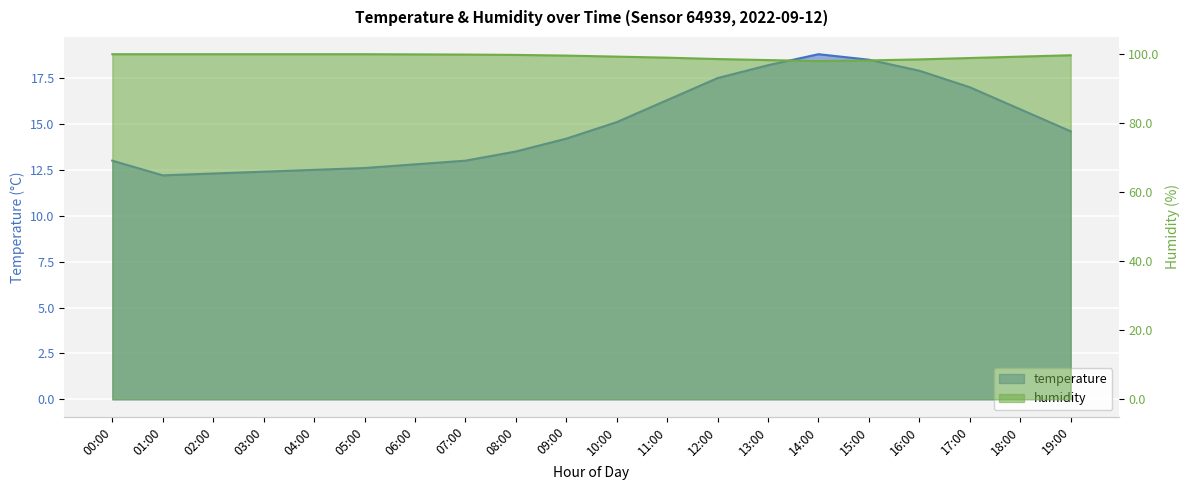

At which category is the sum across all series the highest?

14:00